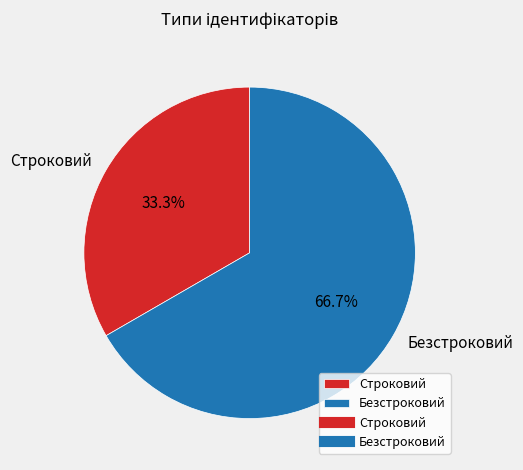

Combined, what portion of the pie is Строковий and Безстроковий?

100.0%